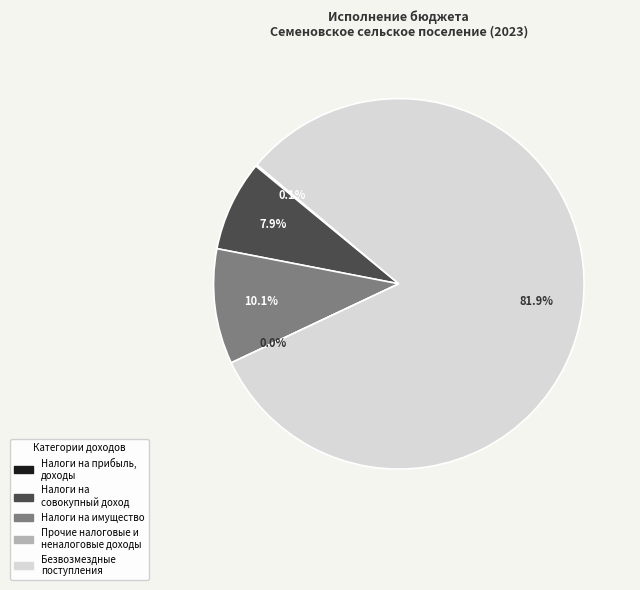

How many slices are in this pie chart?

5